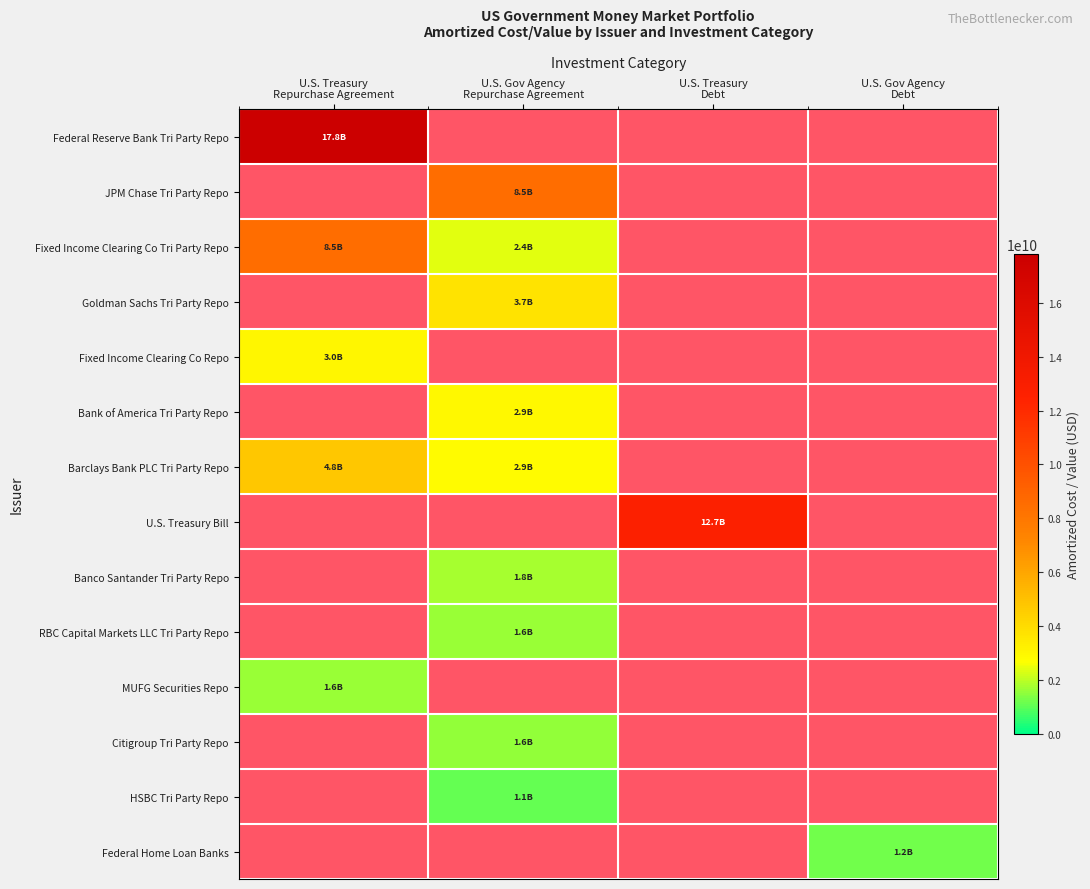

List the labels in order of Goldman Sachs Tri Party Repo value, smallest first.

U.S. Treasury Repurchase Agreement, U.S. Gov Agency Repurchase Agreement, U.S. Treasury Debt, U.S. Gov Agency Debt